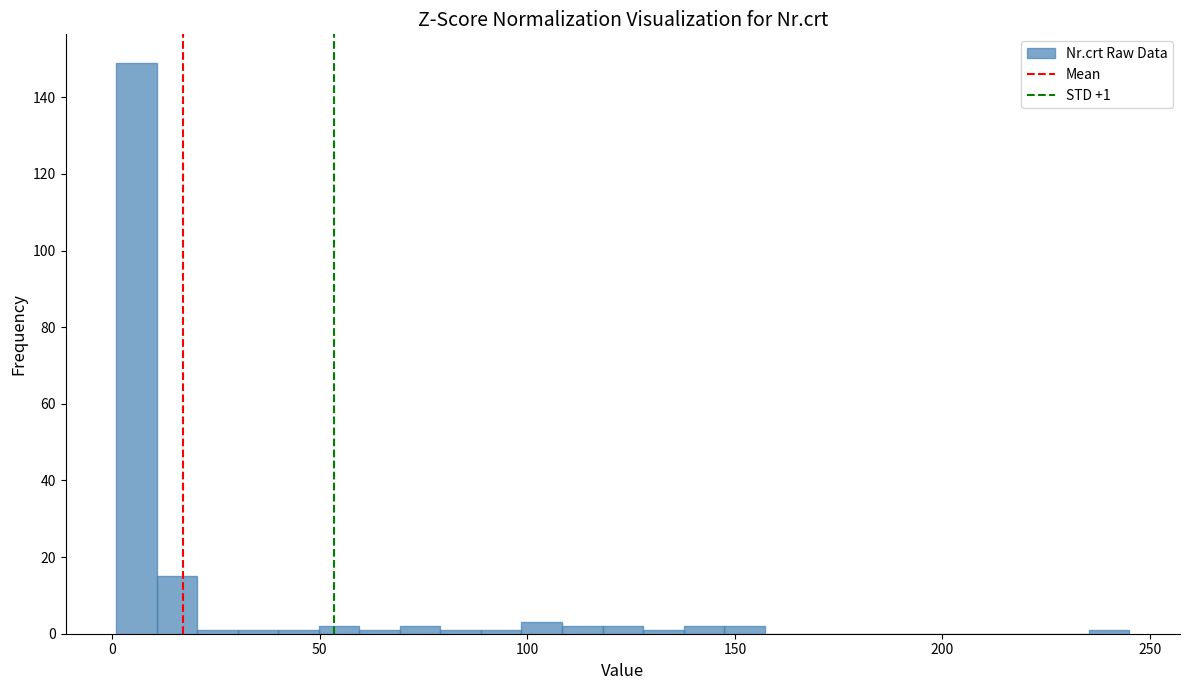

Read against the x-axis, roughly where is the centre of the tallest bar?

5